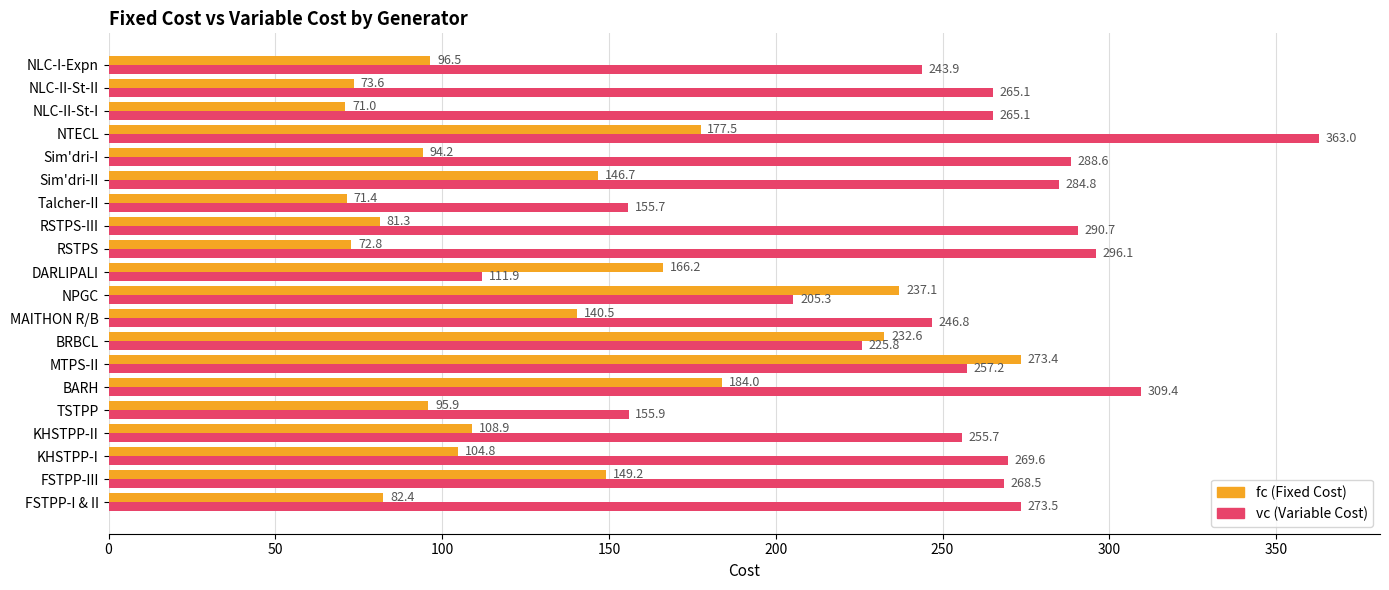

Which label corresponds to the smallest value in the chart?

NLC-II-St-I